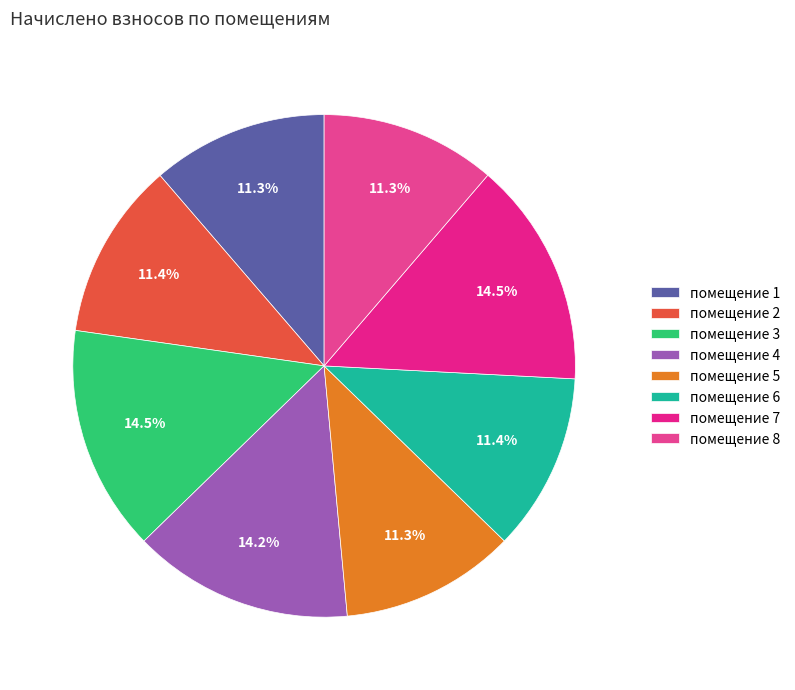

Count the number of slices in the pie.

8